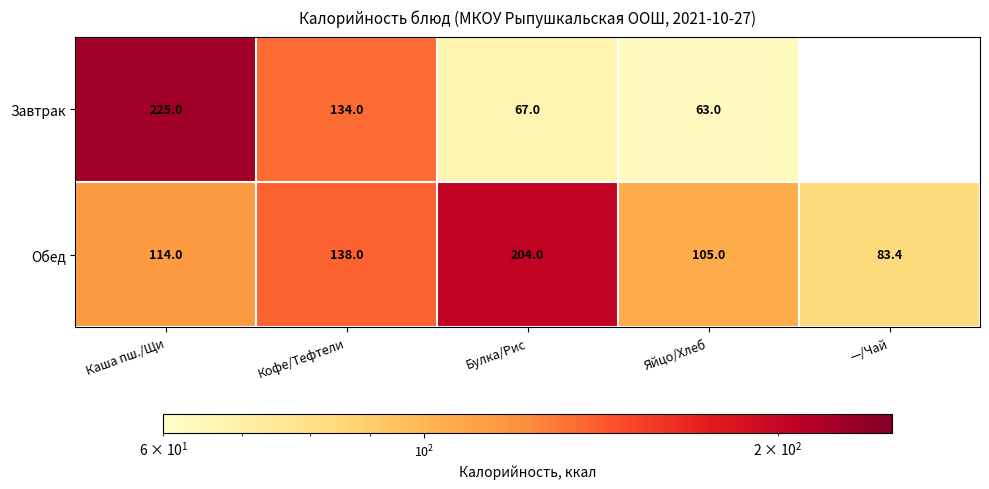

How many data points in Обед are less than 114?

2